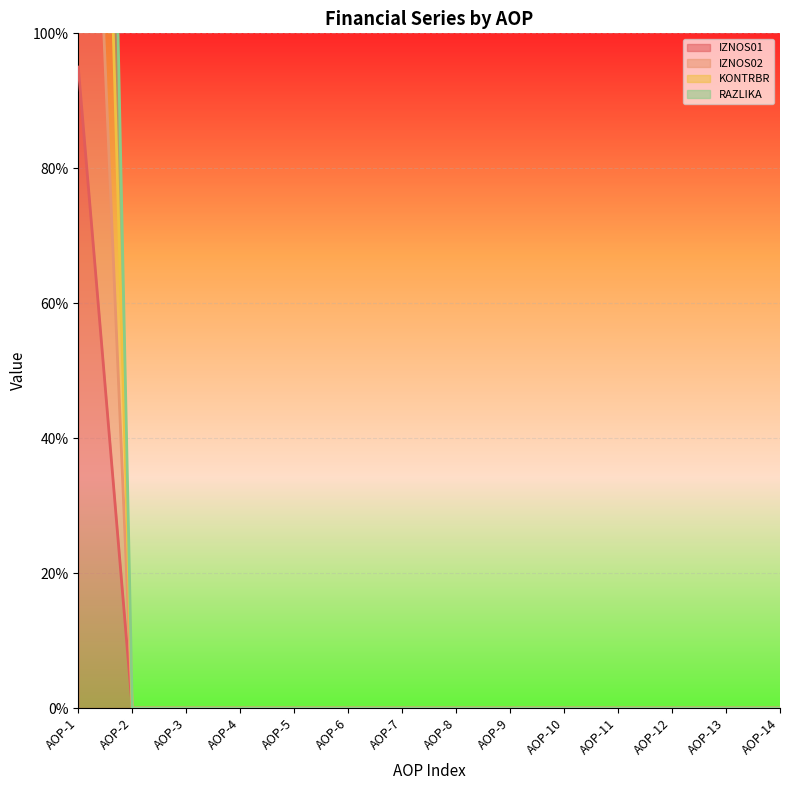

At how many categories does at least one series exceed 308?

1